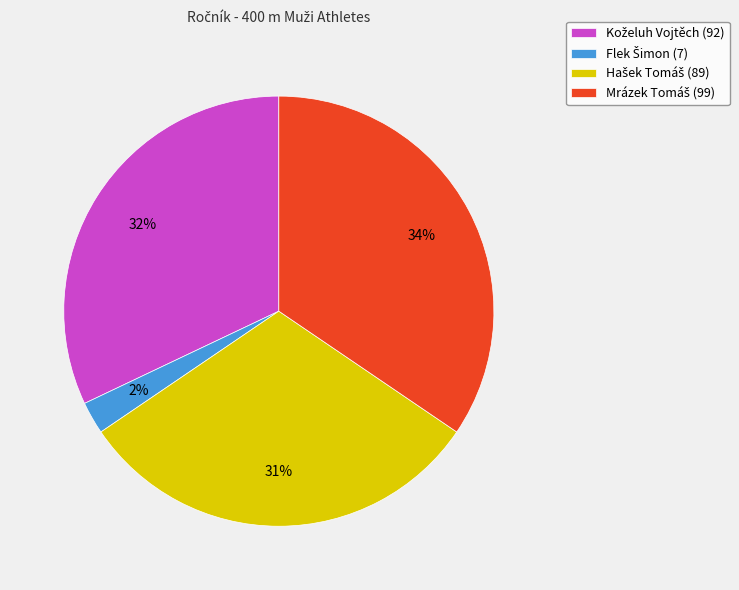

To the nearest percent, what is the average slice percentage?

25%